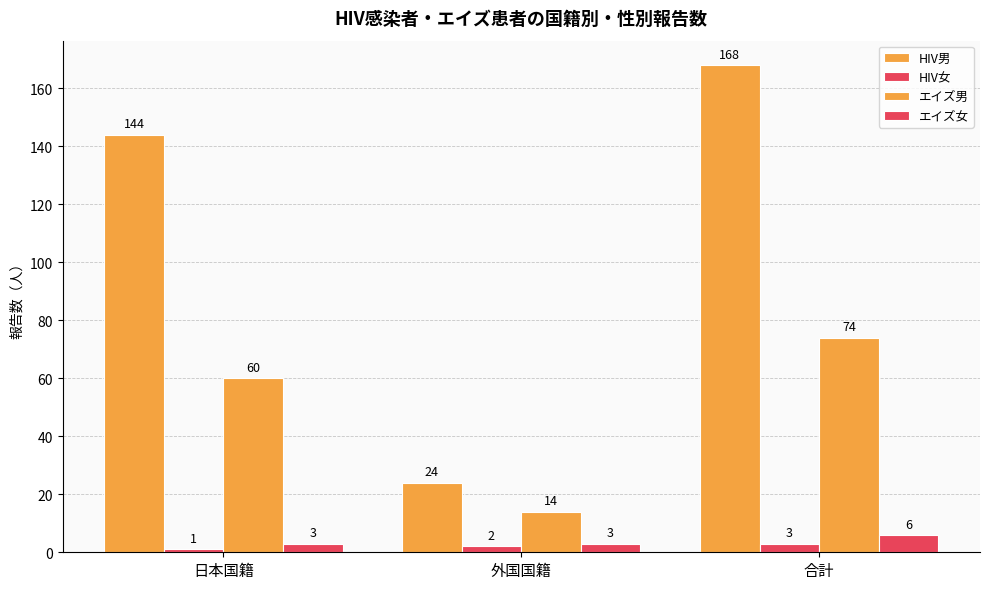

Is the value of エイズ女 at 日本国籍 greater than the value of エイズ男 at 外国国籍?

No